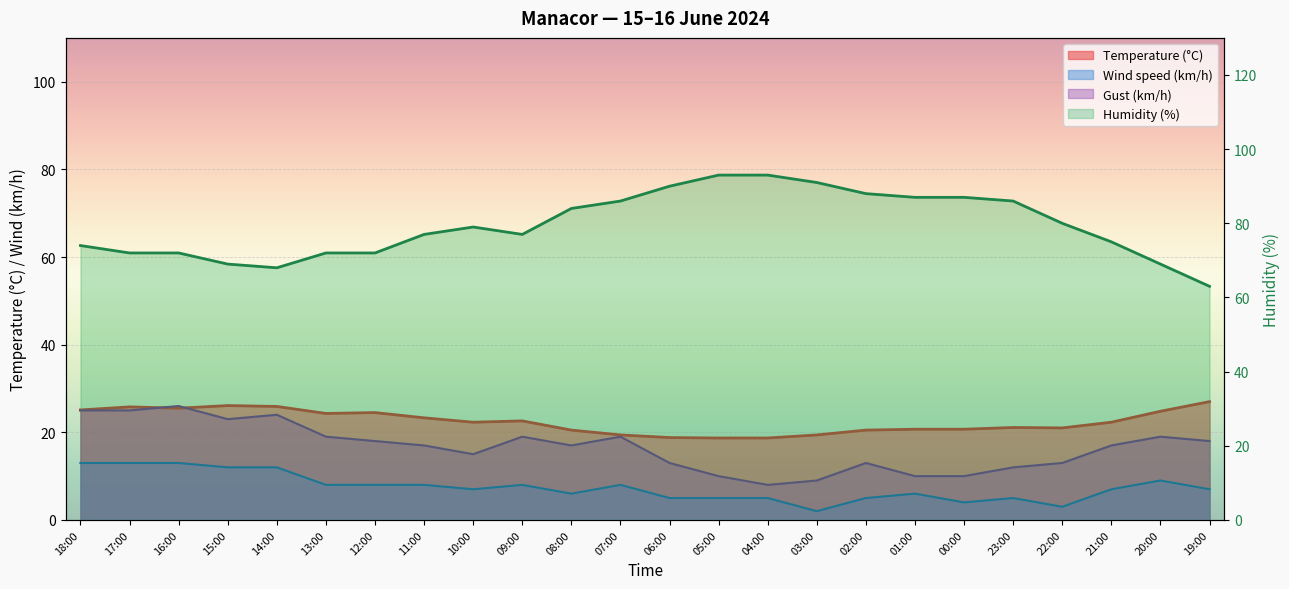

Rank the series at 10:00 from lowest to highest value.

Wind speed (km/h), Gust (km/h), Temperature (°C), Humidity (%)